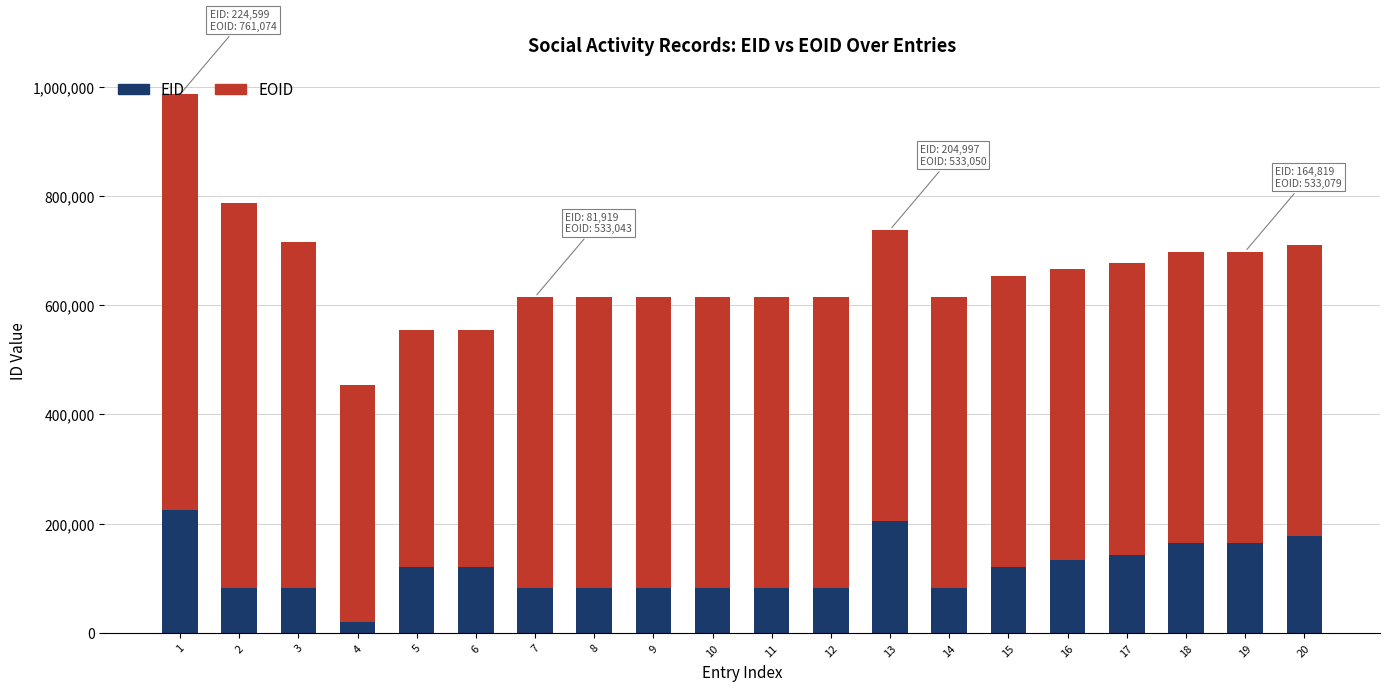

What is the total value across all series at 11?

615043